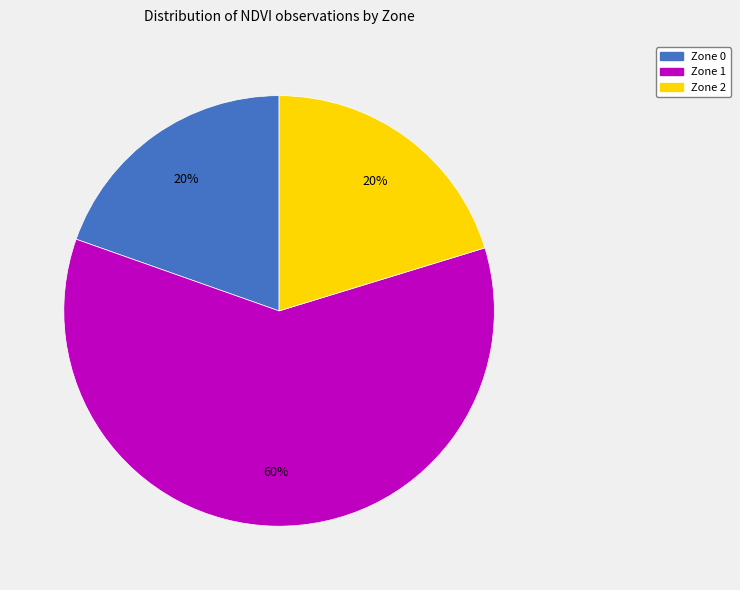

Does any single category account for the majority?

Yes